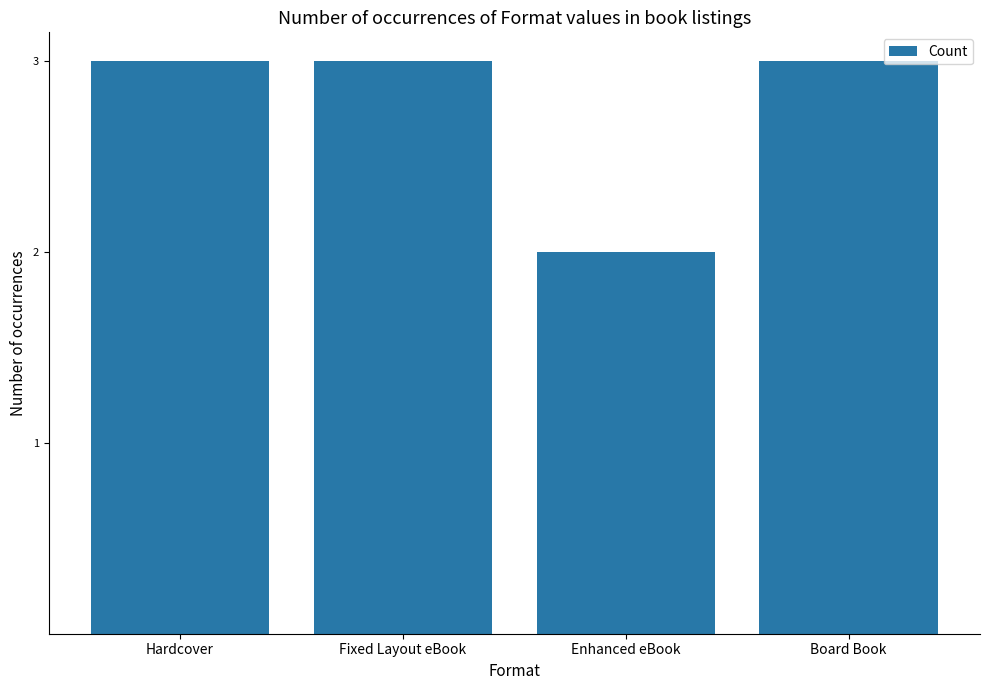

Which category has the lowest value across all series?

Enhanced eBook